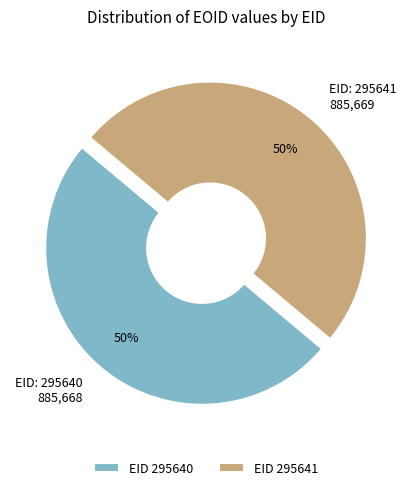

To the nearest percent, what is the average slice percentage?

50%